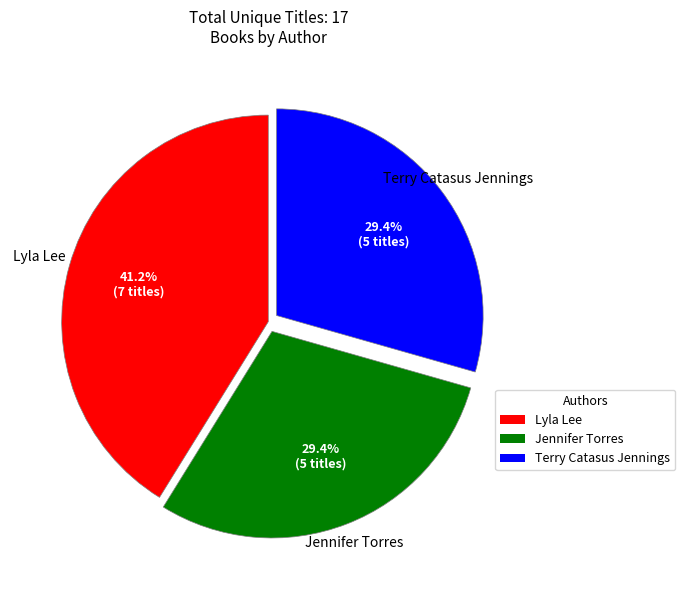

Is there a majority slice in this chart?

No